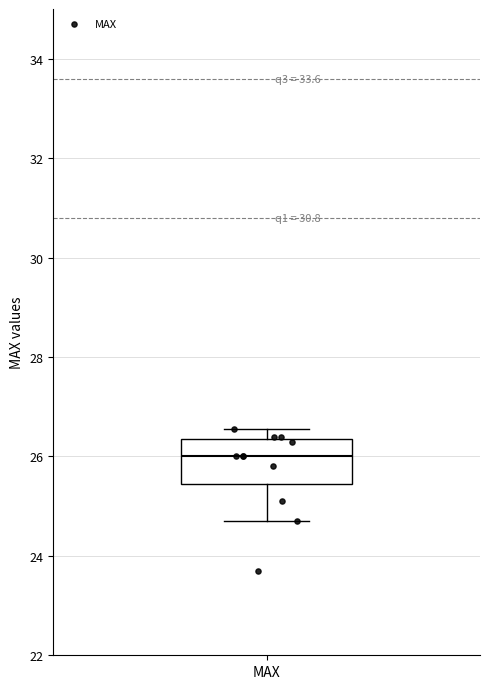

Read this box plot against the y-axis: the position of the median line, the range covered by the box, and the ends of both whiskers. The values are not printed on the chart, so give them approximately, as read against the axis.

median 26.0, box 25.4 to 26.4, whiskers 24.8 to 26.6